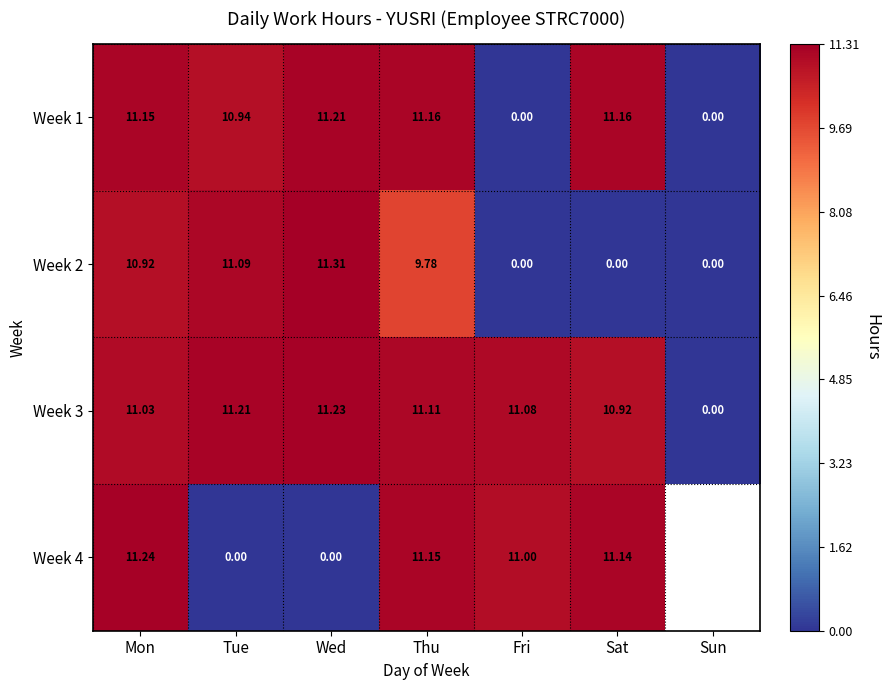

Which category has the highest value in the Week 3 series?

Wed